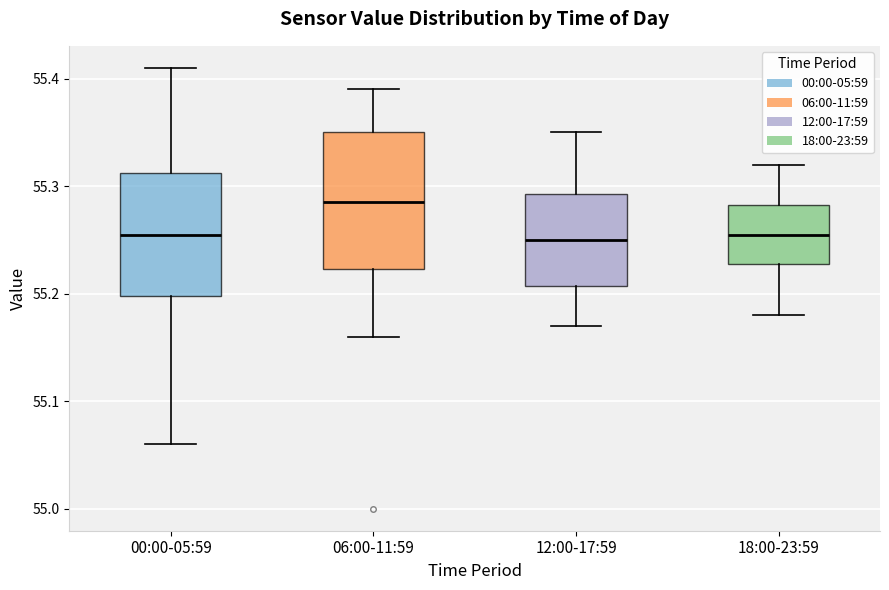

Where is the lower edge of the box for 18:00-23:59 on the y-axis? The values are not printed on the chart, so give them approximately, as read against the axis.

55.23